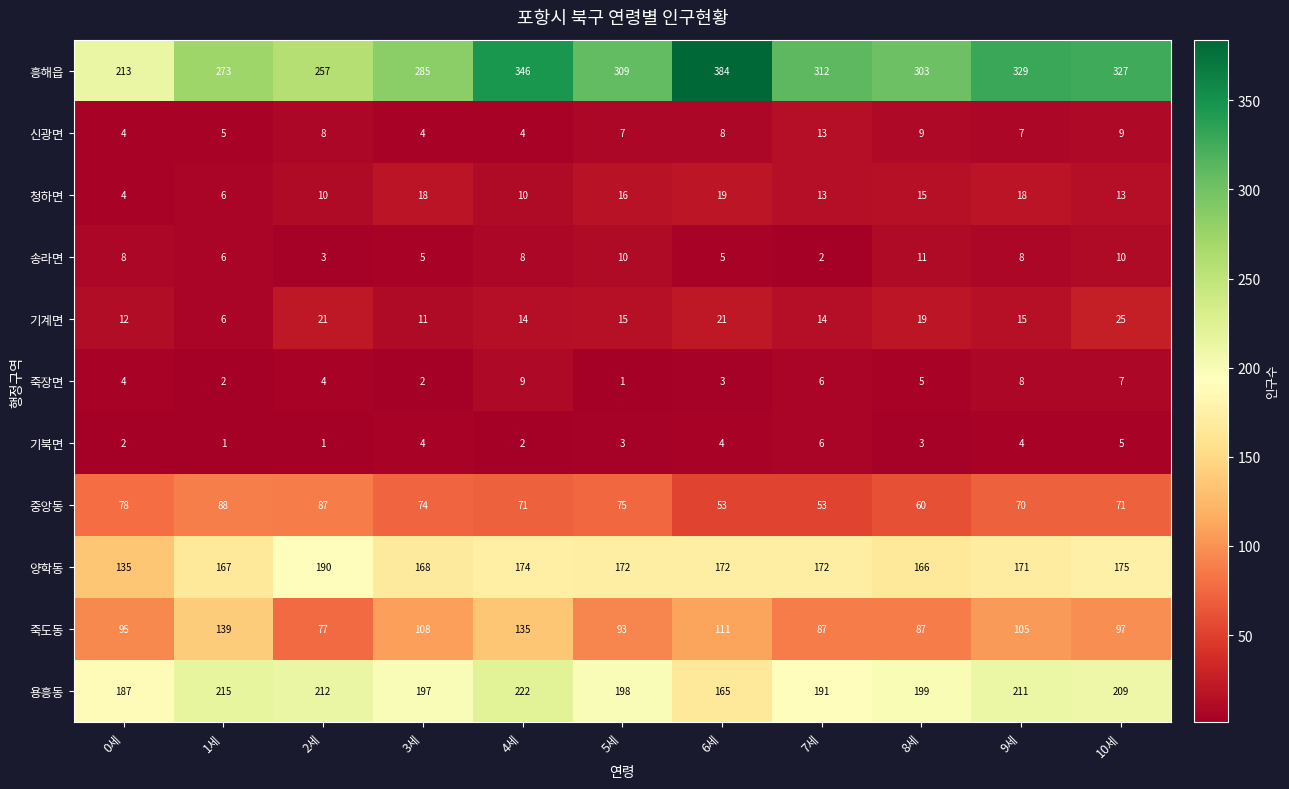

Which series has the widest spread of values?

흥해읍